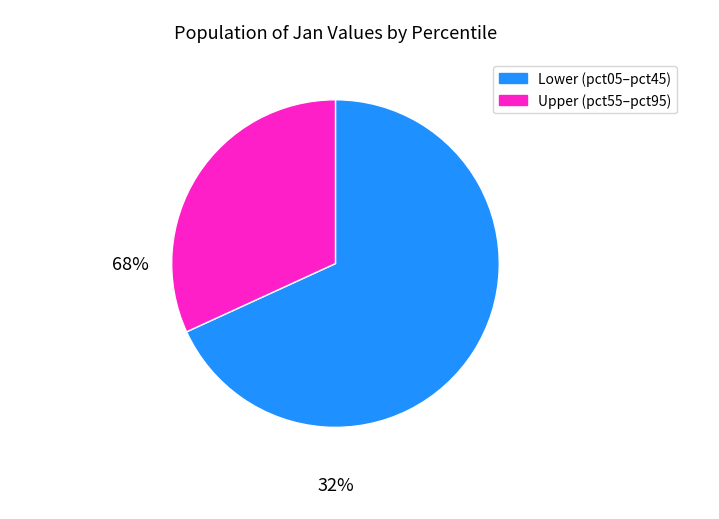

Is there a majority slice in this chart?

Yes